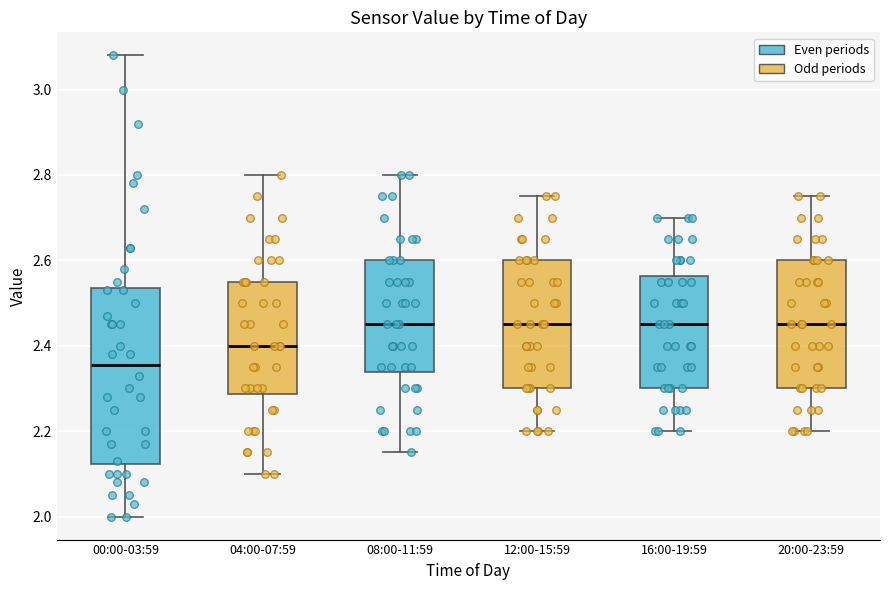

Where is the upper edge of the box for 00:00-03:59 on the y-axis? The values are not printed on the chart, so give them approximately, as read against the axis.

2.54